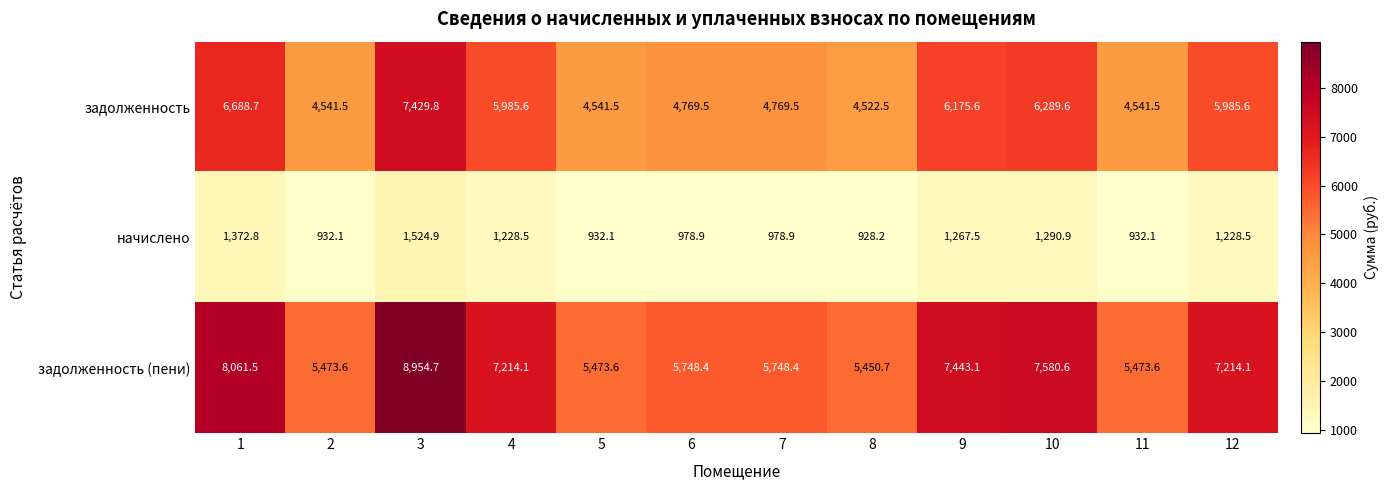

Which series changed the most between 4 and 5?

задолженность (пени)